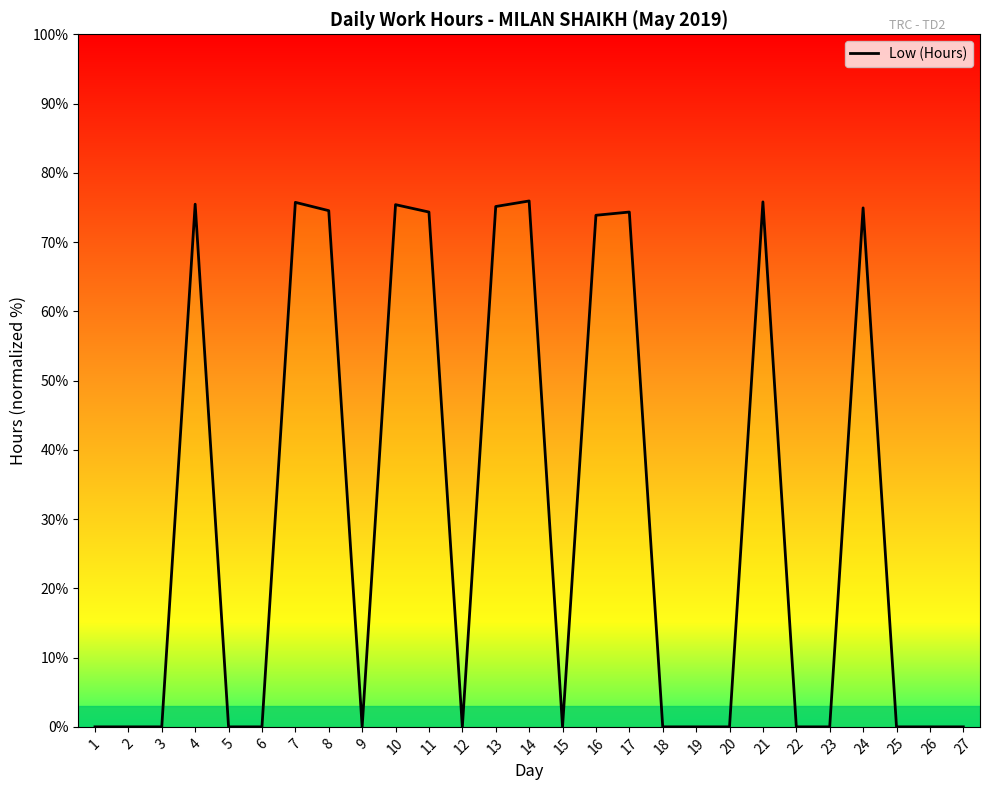

The value at 27 is 0.0. True or false?

True